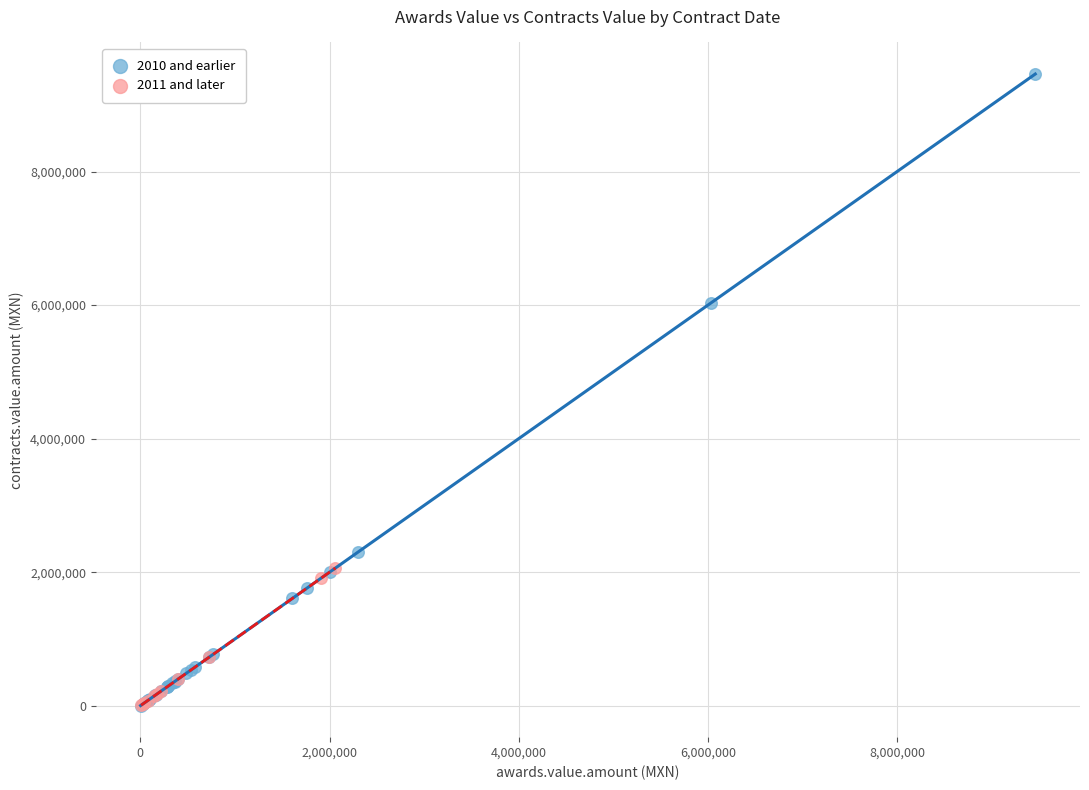

Which series has the widest spread of Y values?

2010 and earlier